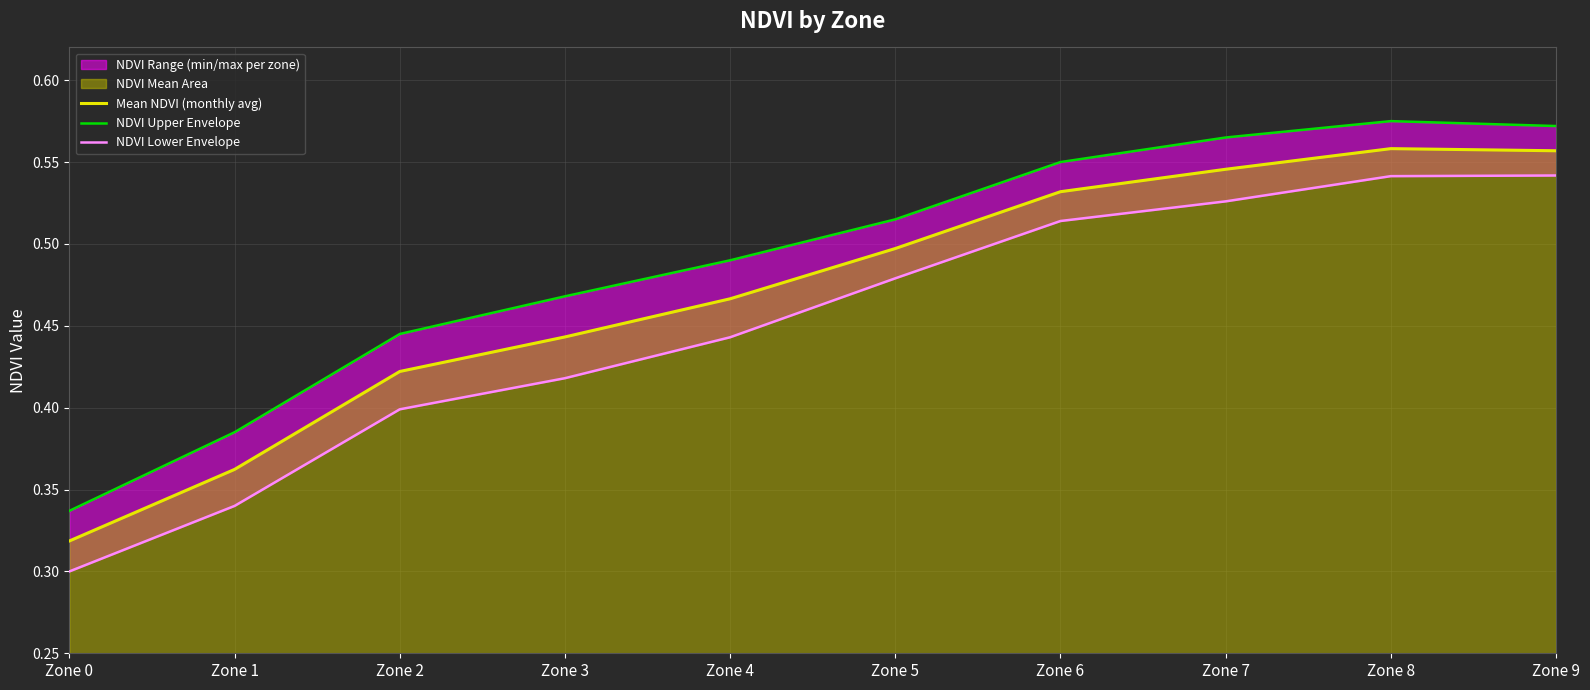

True or false: Mean NDVI (monthly avg) has more than 0 points higher than both neighbors.

True